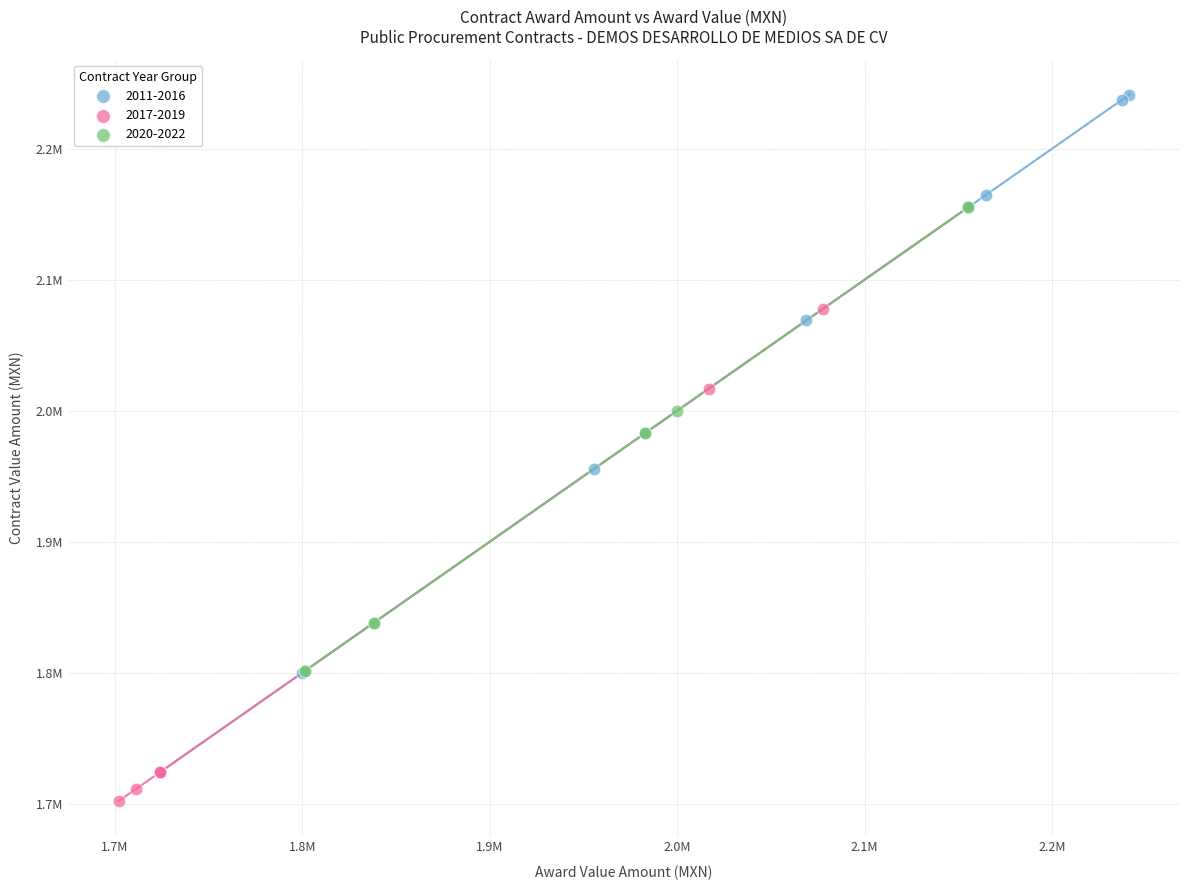

What are all the series names shown in the legend?

2011-2016, 2017-2019, 2020-2022